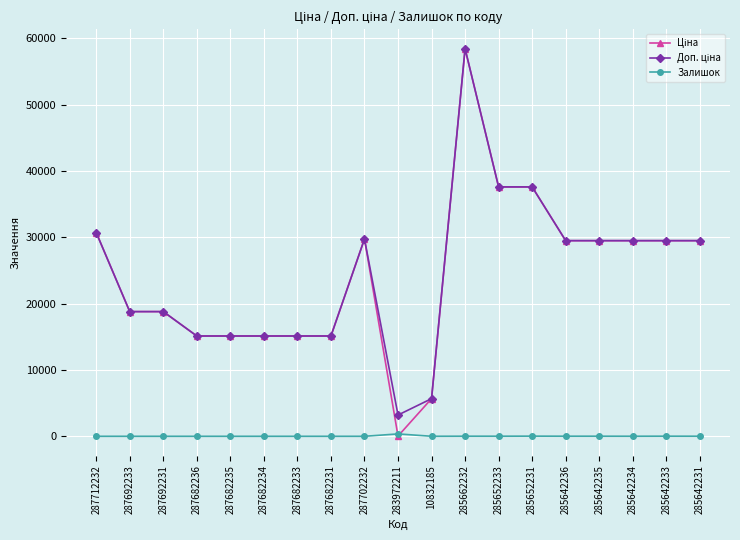

What is the spread (max minus min) of values at 287682231?

15120.0